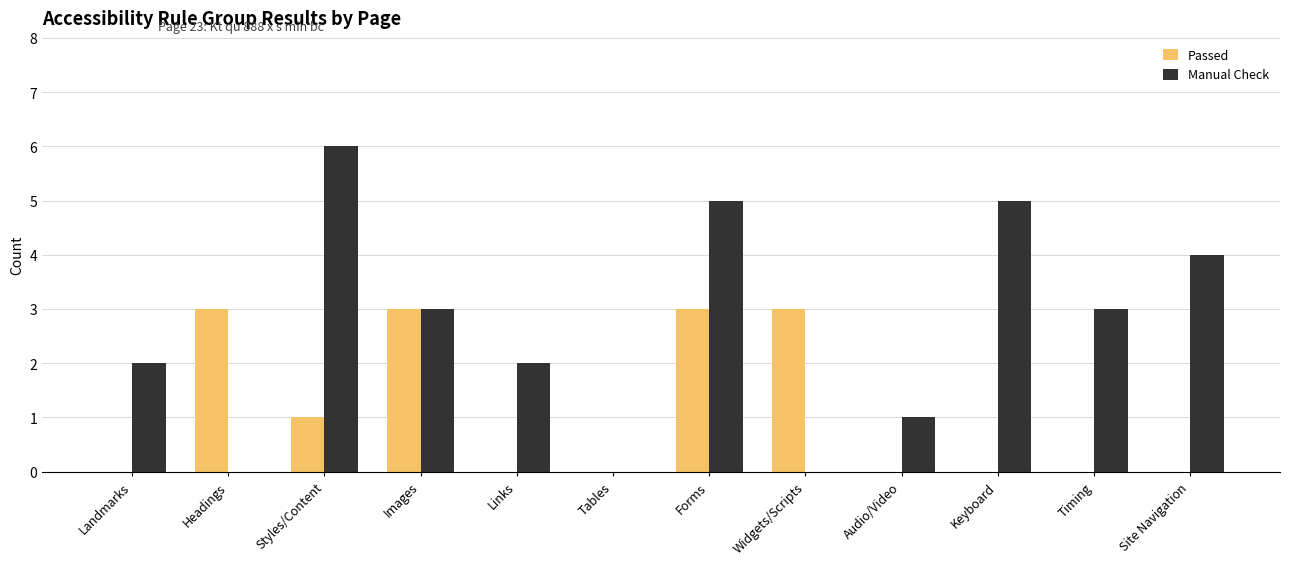

Read the Manual Check value at Timing.

3